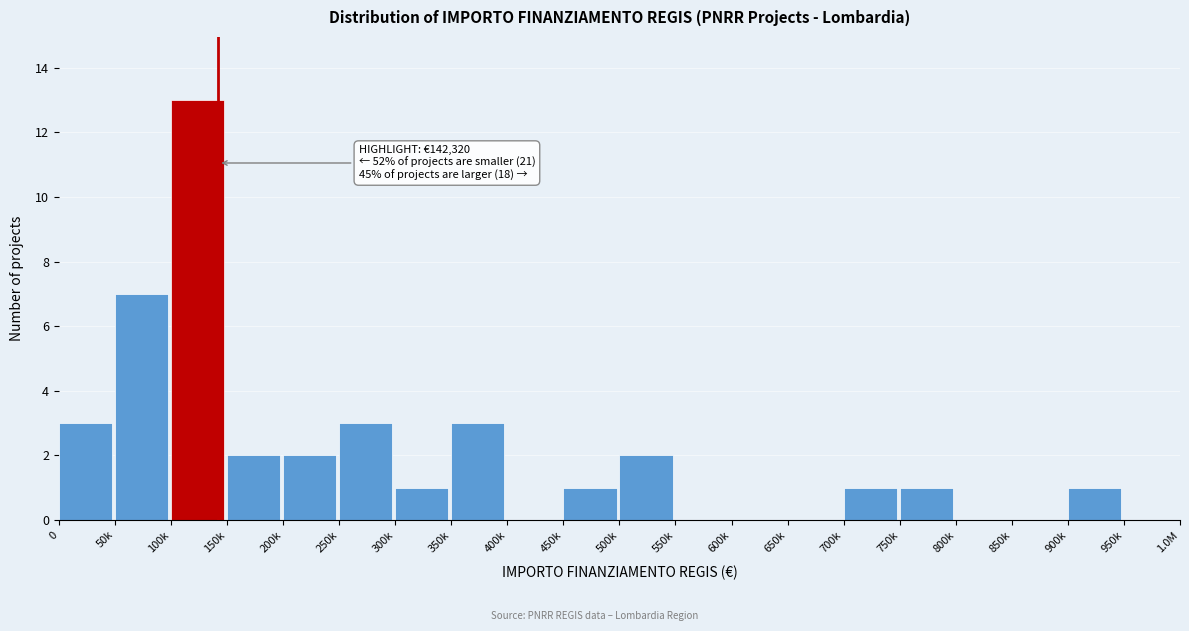

Reading right to left, extract all data points from this chart.

950k=0	900k=1	850k=0	800k=0	750k=1	700k=1	650k=0	600k=0	550k=0	500k=2	450k=1	400k=0	350k=3	300k=1	250k=3	200k=2	150k=2	100k=13	50k=7	0=3